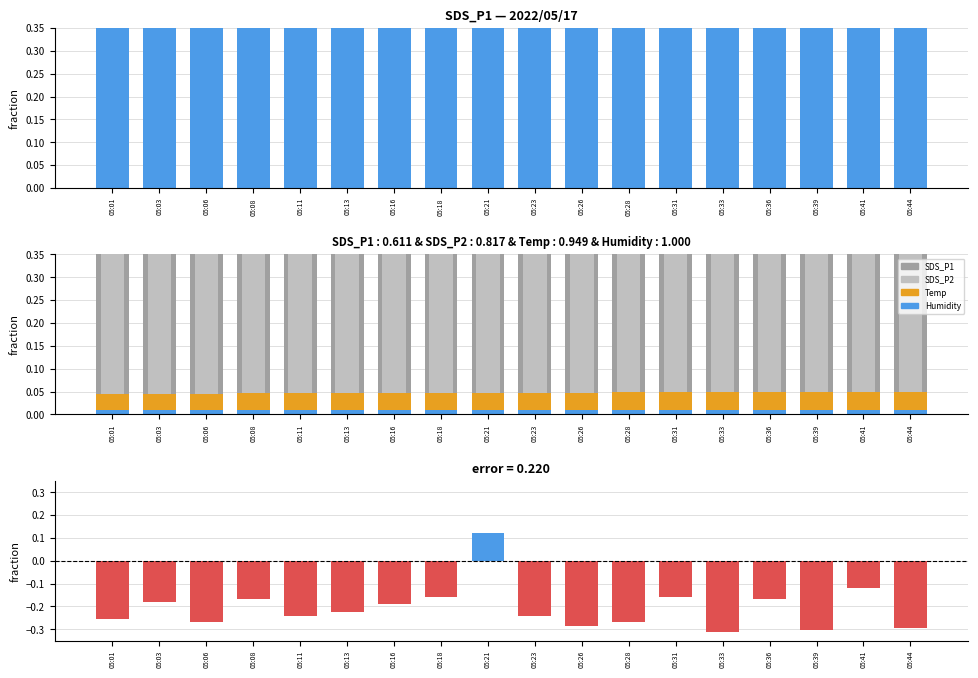

How many data points does each series have?

18